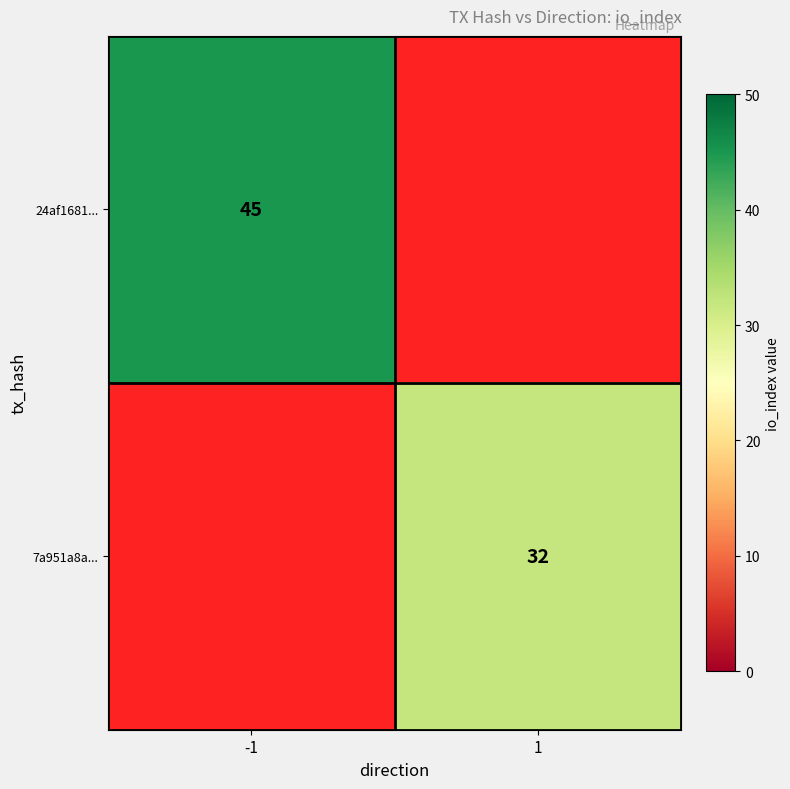

The 24af1681... series shows 61 at -1. True or false?

False